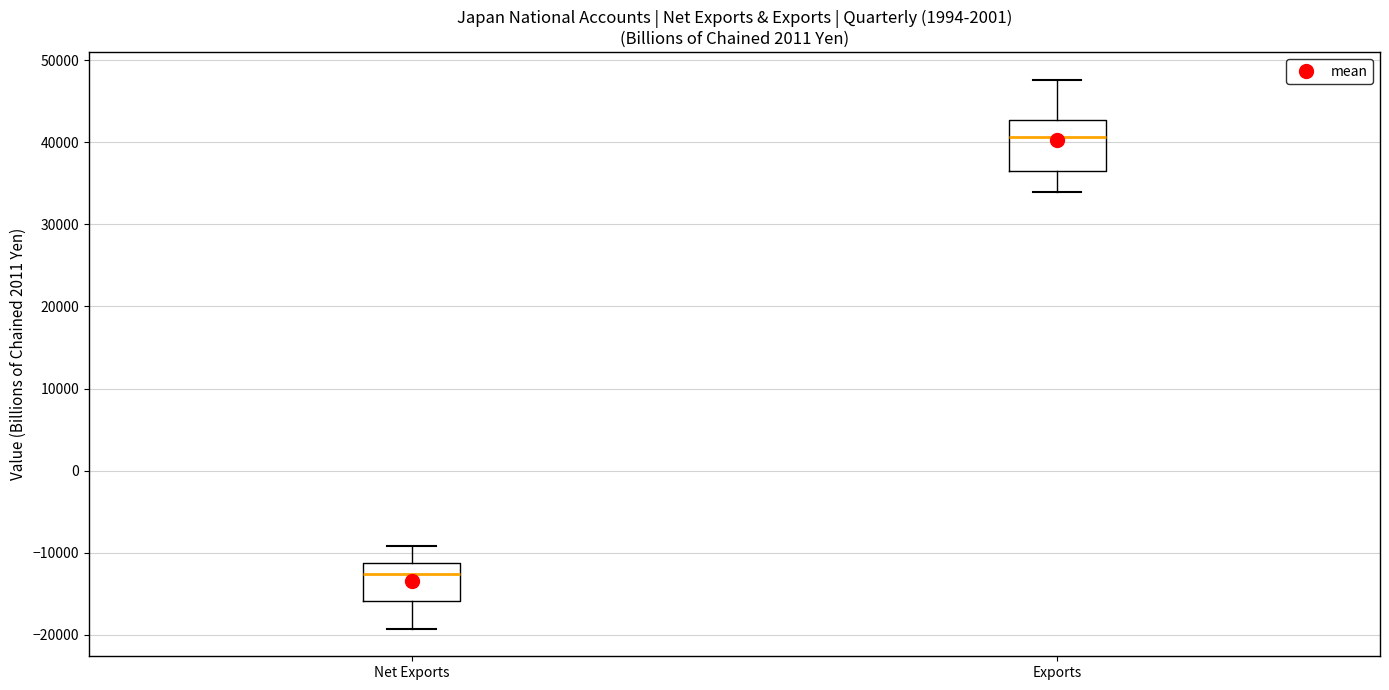

Which box's median line is the lowest?

Net Exports